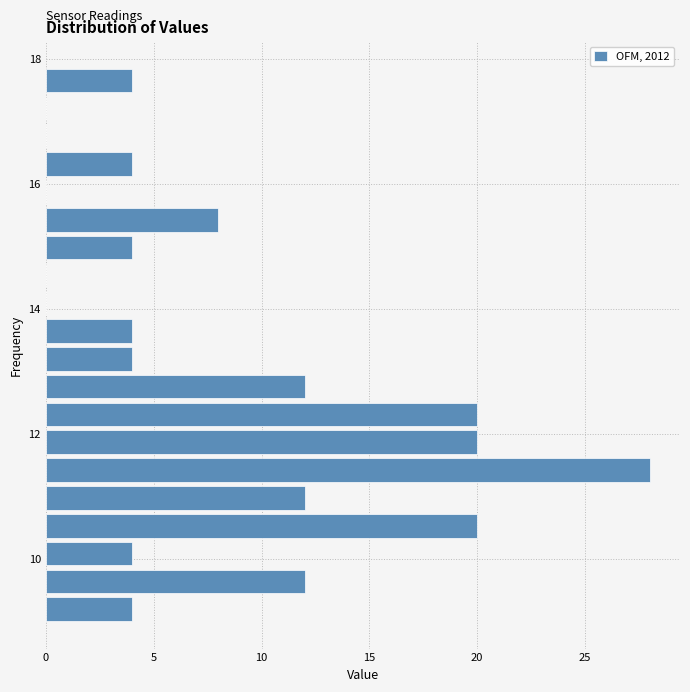

Read against the y-axis, roughly where is the centre of the longest bar?

11.4